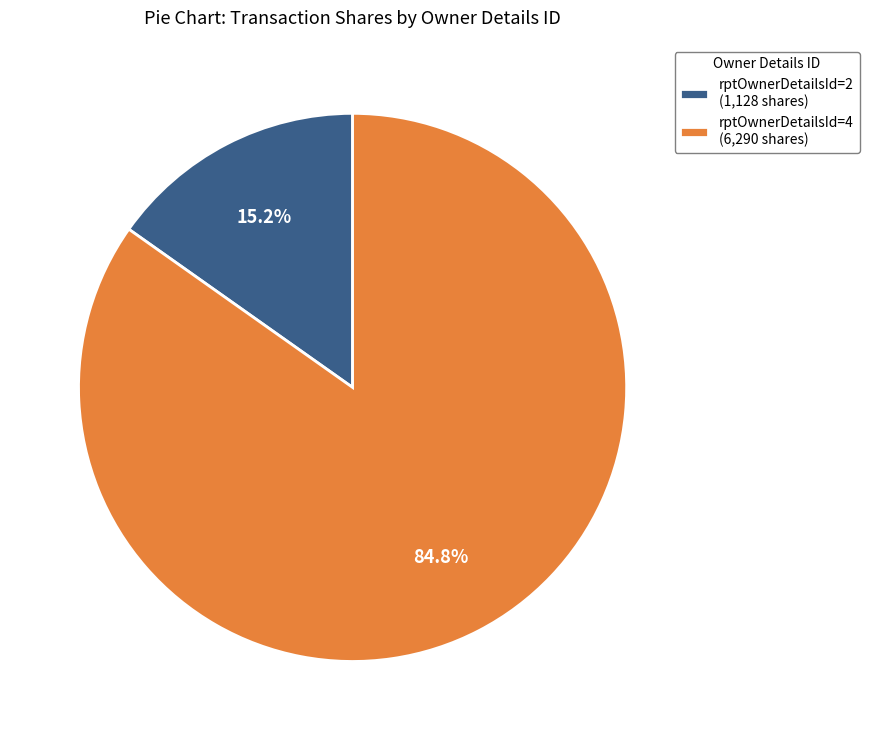

How many segments does this pie chart have?

2